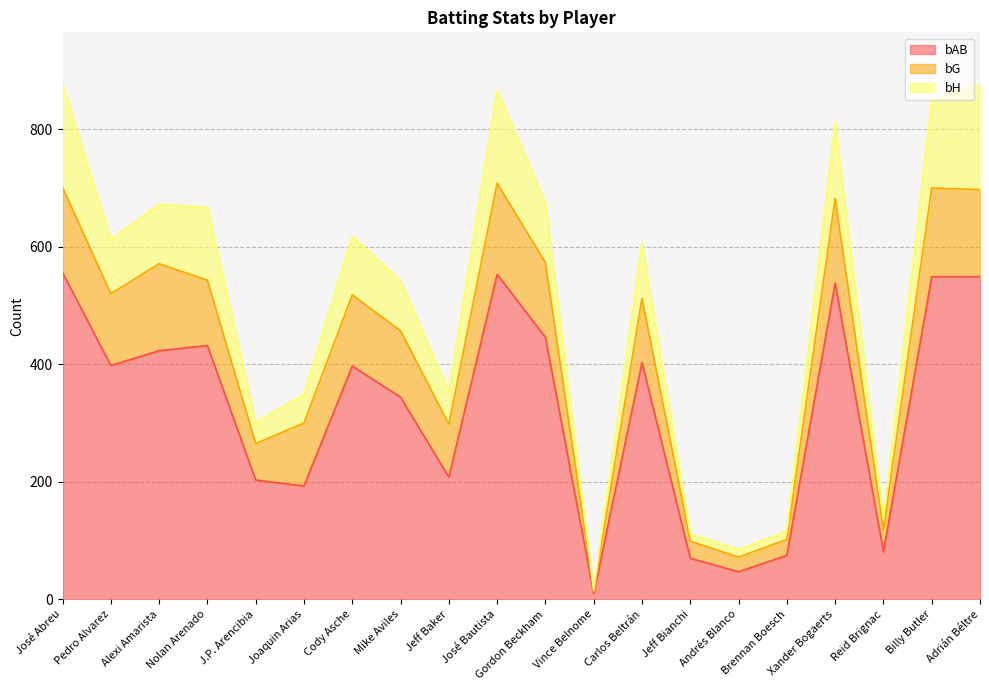

What value does the bAB series have at Vince Belnome, to the nearest 10?

10